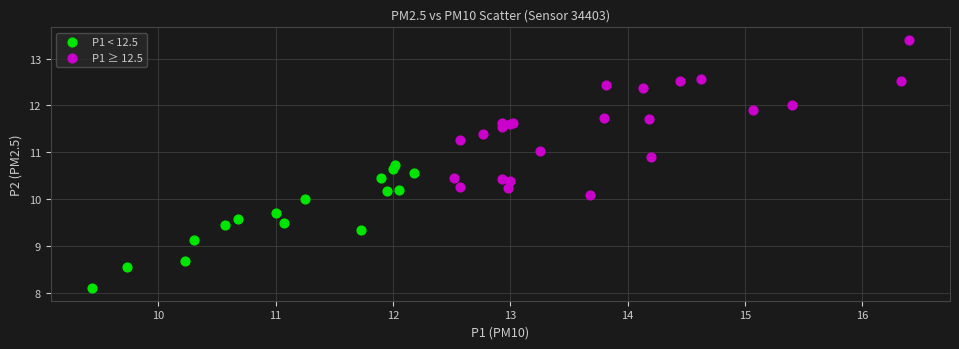

Which series reaches the maximum Y coordinate?

P1 ≥ 12.5